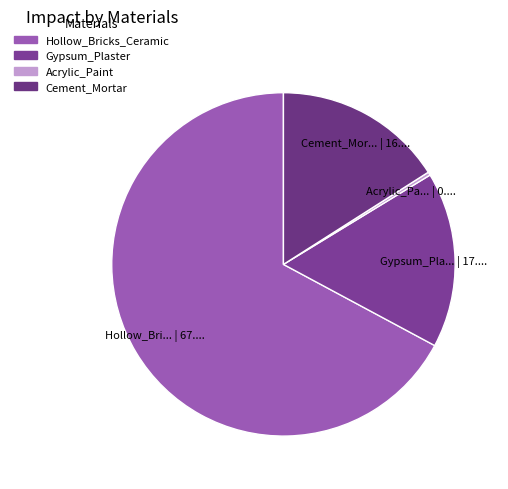

The Hollow_Bricks_Ceramic slice represents 62% of the pie. True or false?

False